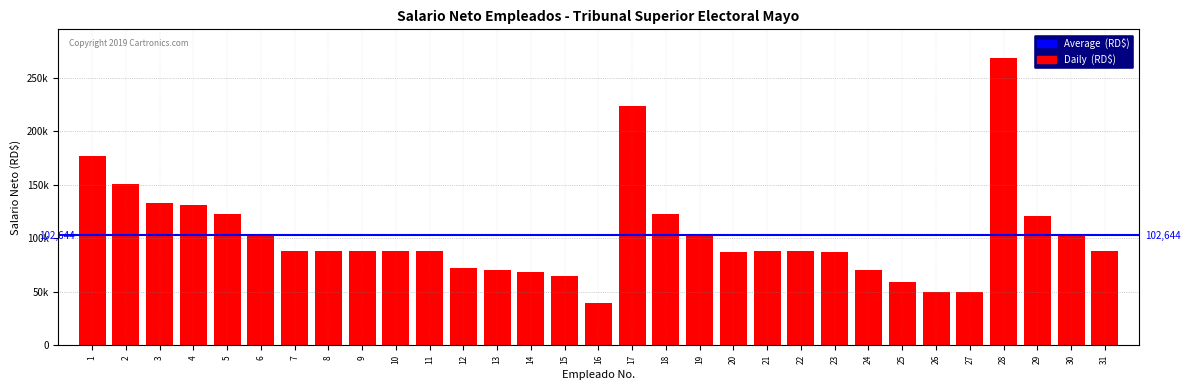

Does the chart contain any negative values?

No